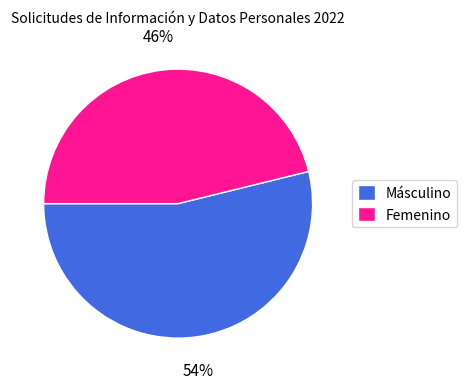

Rank the categories by value from lowest to highest.

Femenino, Másculino